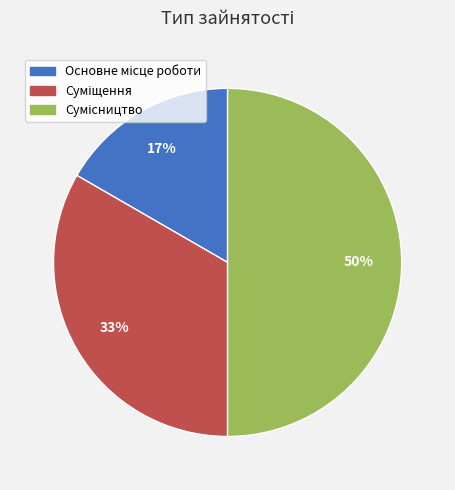

To the nearest percent, what is the difference between the largest and smallest slice percentages?

33%